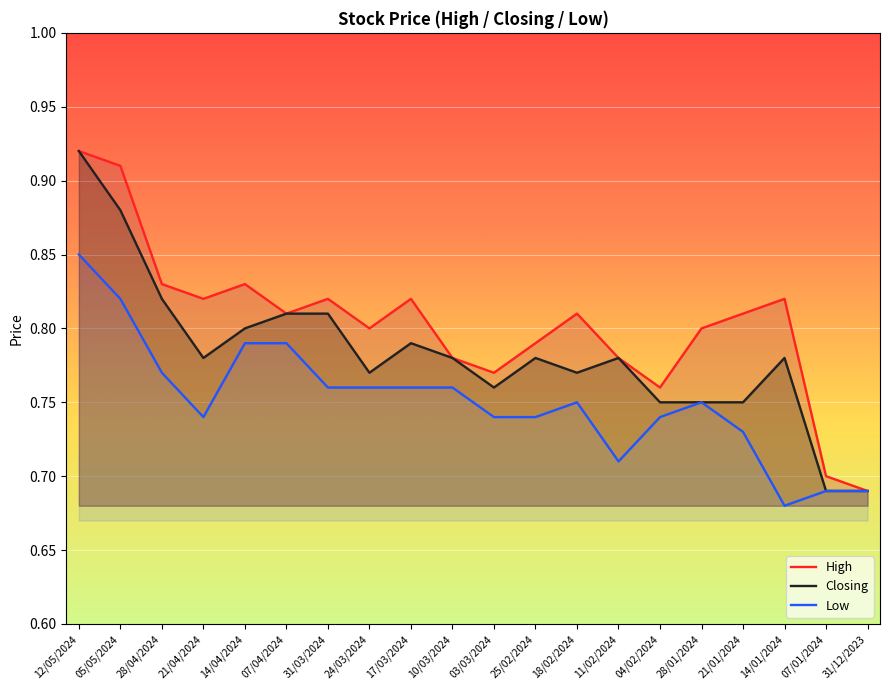

What is the sum of the Closing values at 05/05/2024 and 24/03/2024?

1.6